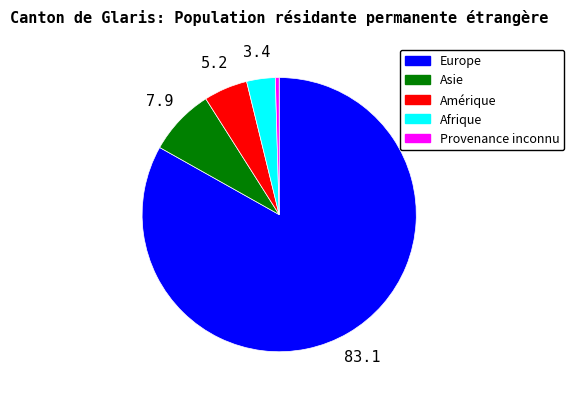

Which slice is the largest?

Europe